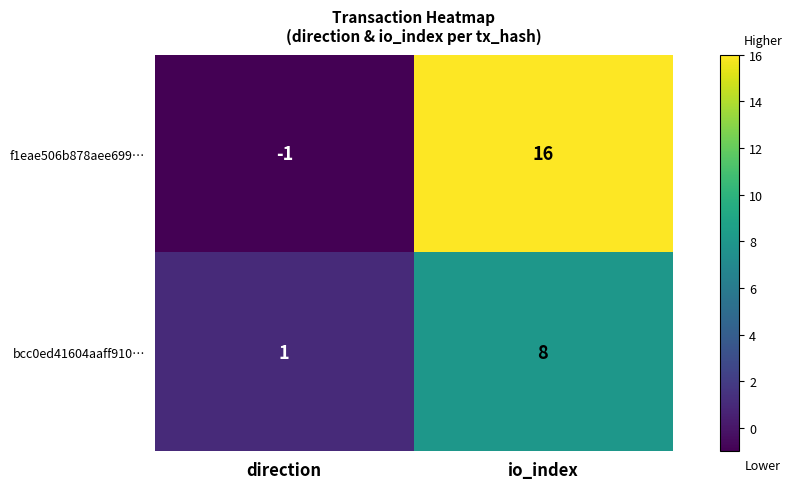

Count the number of data series in this chart.

2